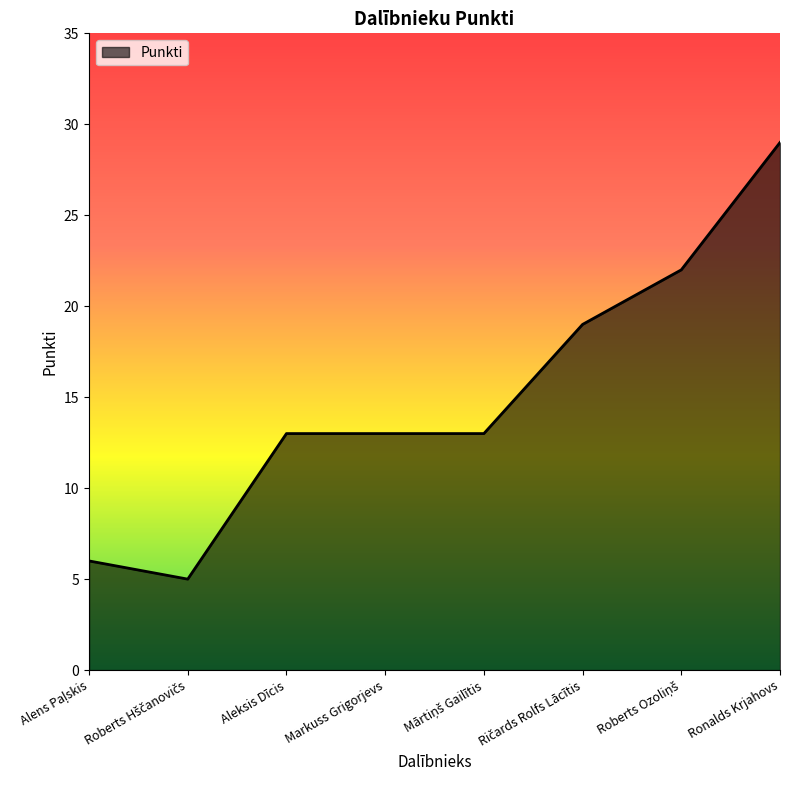

What is the sum of all values?

120